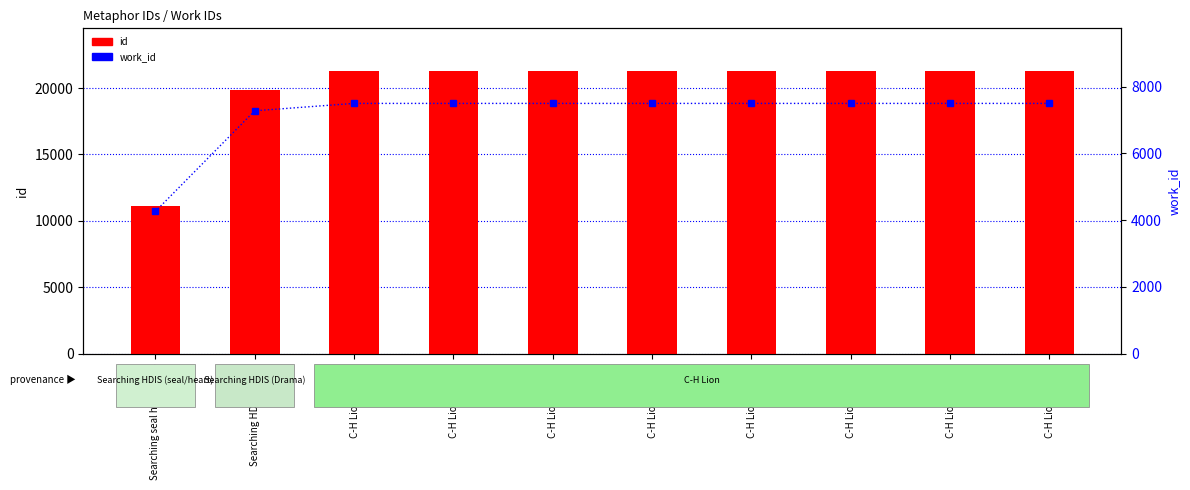

Reading right to left, transcribe all the data shown in this chart.

id: C-H Lion (21306)=21306	C-H Lion (21305)=21305	C-H Lion (21304)=21304	C-H Lion (21303)=21303	C-H Lion (21302)=21302	C-H Lion (21301)=21301	C-H Lion (21300)=21300	C-H Lion (21299)=21299	Searching HDIS Drama=19824	Searching seal heart HDIS=11085
work_id: C-H Lion (21306)=7495	C-H Lion (21305)=7495	C-H Lion (21304)=7495	C-H Lion (21303)=7495	C-H Lion (21302)=7495	C-H Lion (21301)=7495	C-H Lion (21300)=7495	C-H Lion (21299)=7495	Searching HDIS Drama=7274	Searching seal heart HDIS=4259